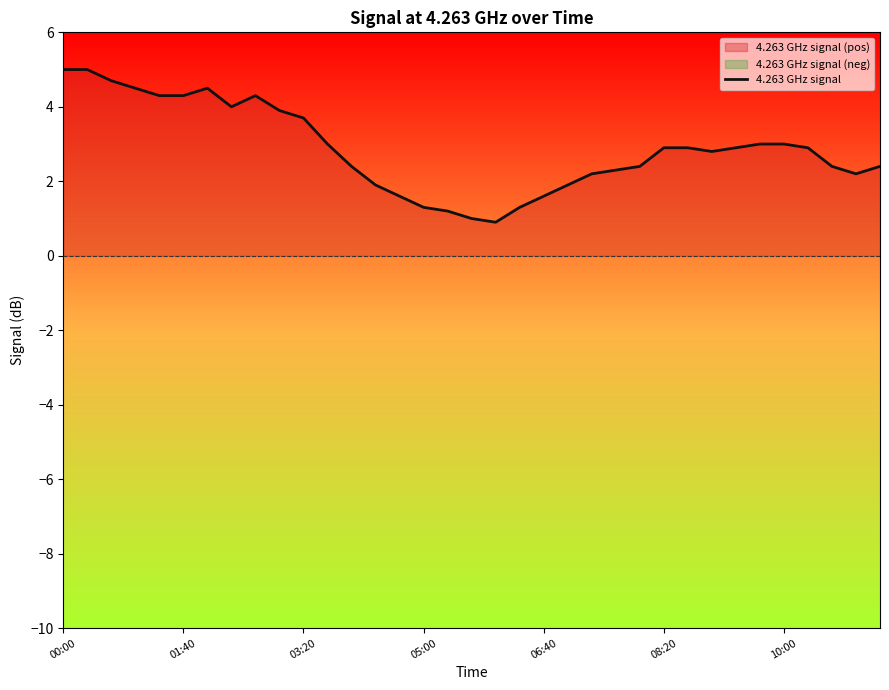

Where is the first local minimum?

7